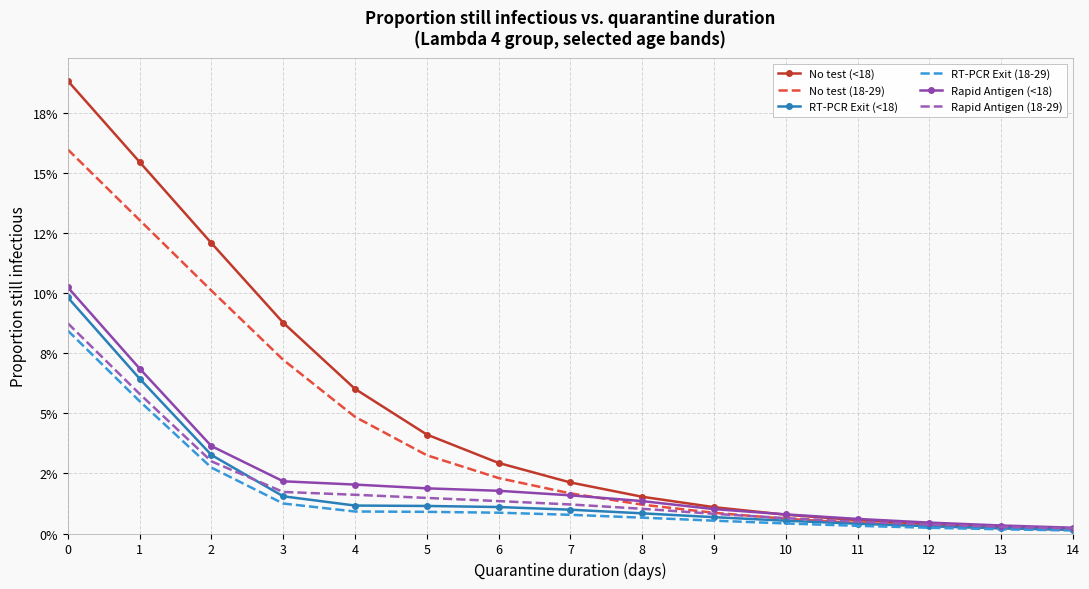

Which has a higher value, 10 or 8?

8